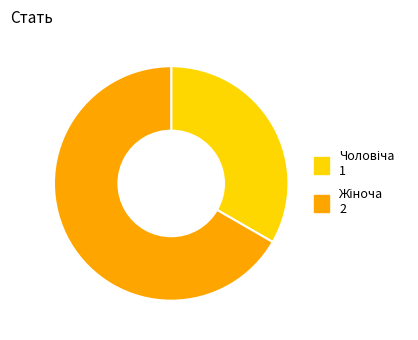

Is there any slice that represents more than half of the pie?

Yes